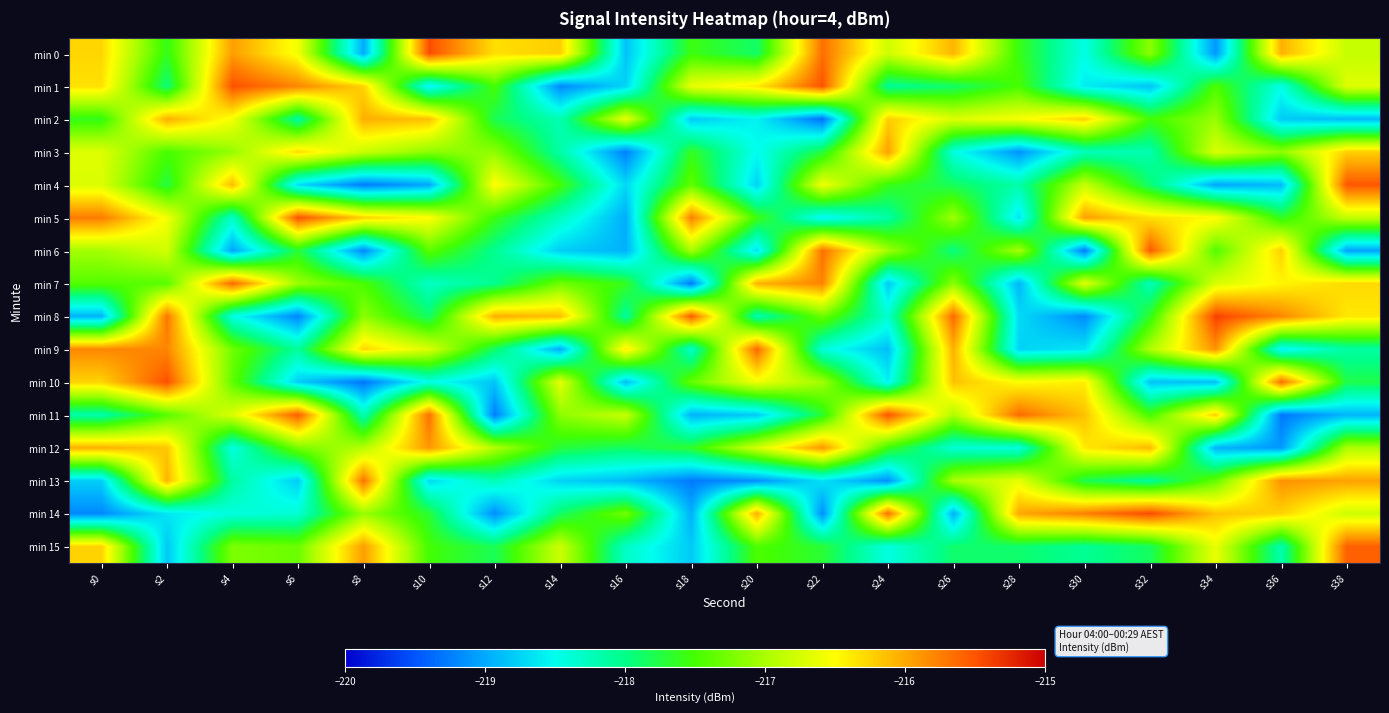

What is the total value across all series at s20?

-3480.9